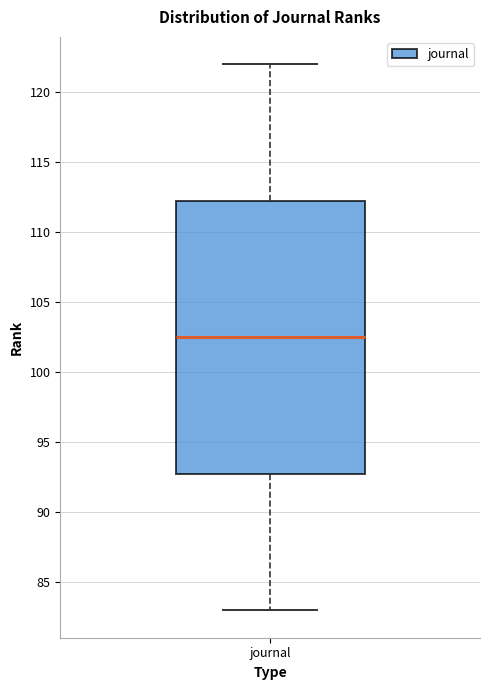

Read this box plot against the y-axis: the position of the median line, the range covered by the box, and the ends of both whiskers. The values are not printed on the chart, so give them approximately, as read against the axis.

median 102.5, box 93.0 to 112.5, whiskers 83.0 to 122.0